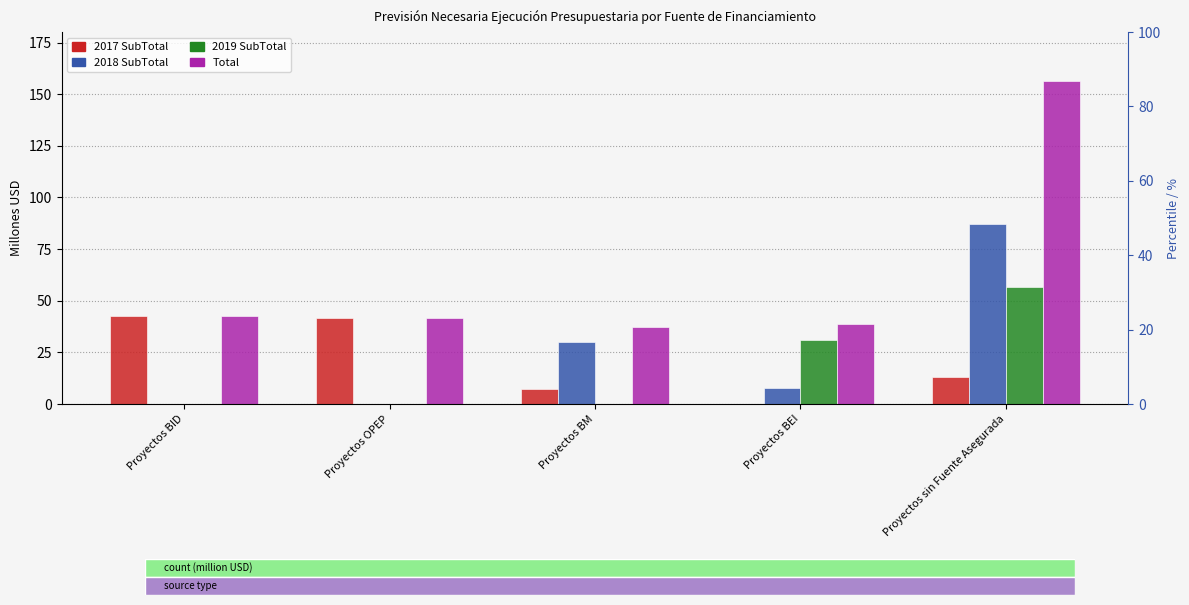

What is the label of the 1st bar from the right?

Proyectos sin Fuente Asegurada